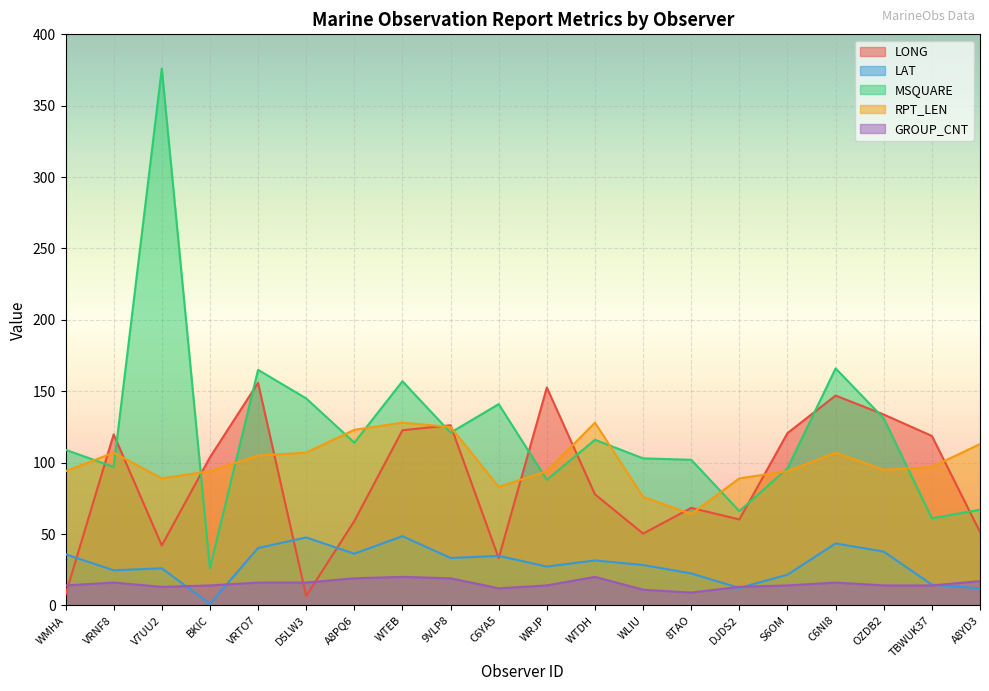

The value of RPT_LEN at C6NI8 is 57.4. True or false?

False